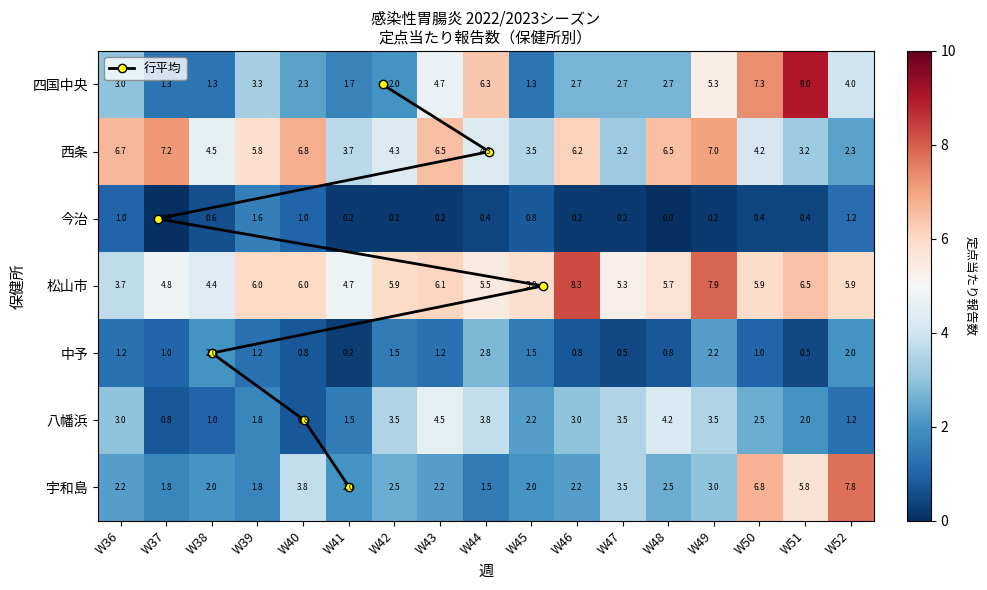

At which category is the sum across all series the highest?

W49